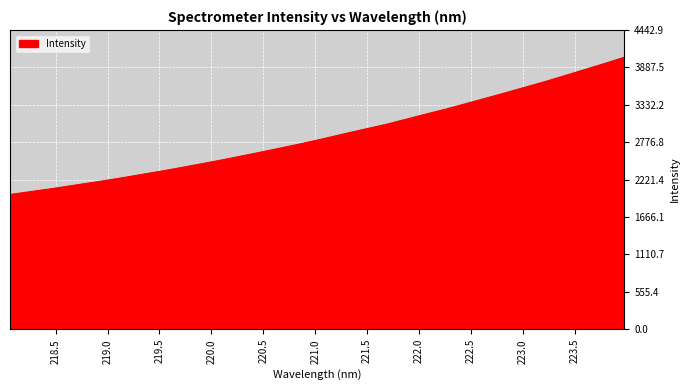

What is the difference between the maximum and minimum values?

2038.1